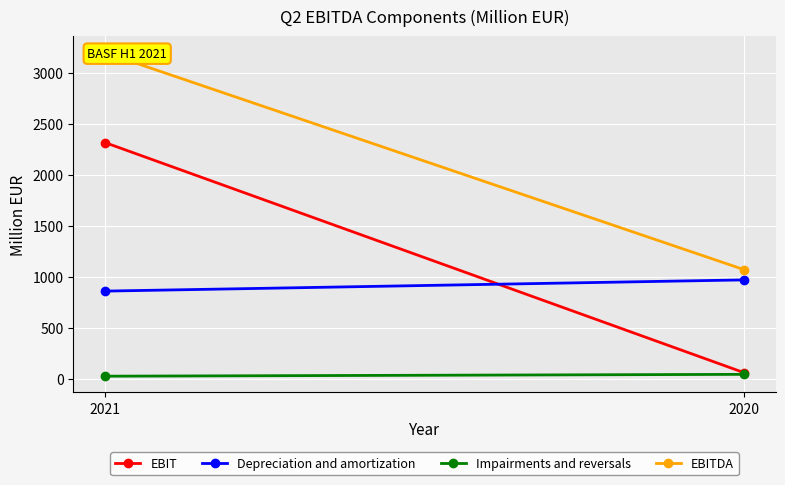

List the labels in order of Depreciation and amortization value, smallest first.

2021, 2020